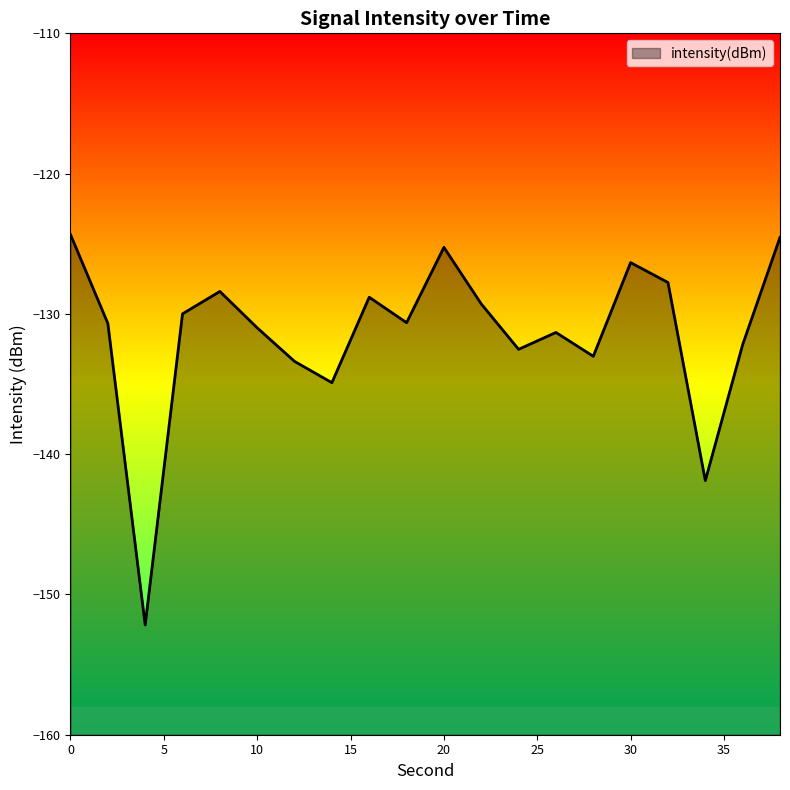

What is the value of the 14th point from the left?

-131.3